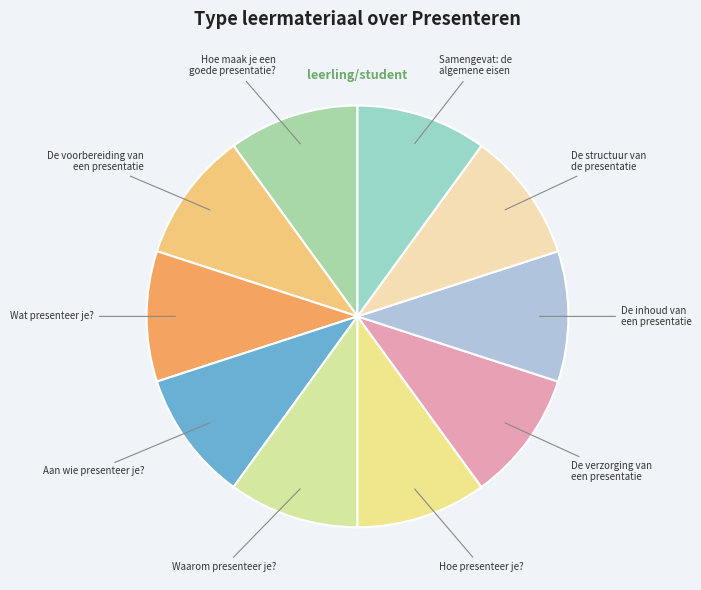

Approximately how many times larger is the value at Wat presenteer je? compared to Samengevat: de algemene eisen?

1.0